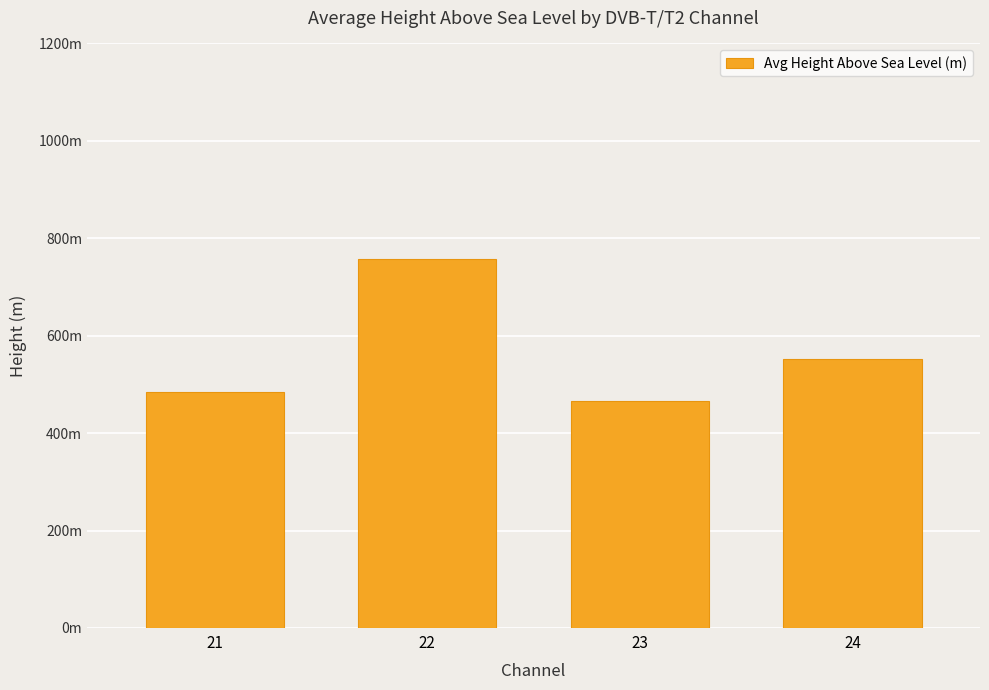

Are the bars horizontal?

No